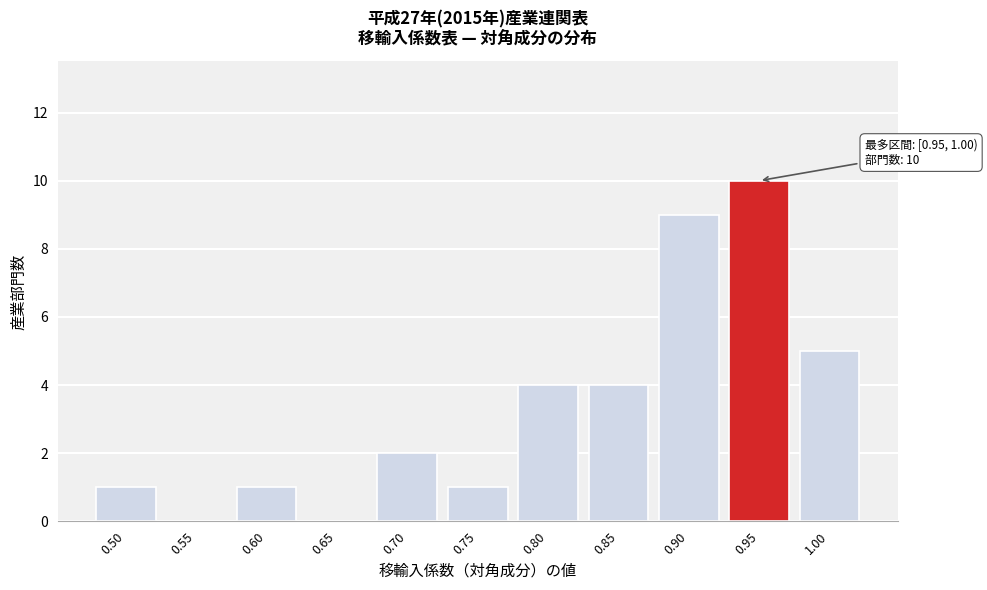

Reading left to right, extract all data points from this chart.

0.50=1	0.55=0	0.60=1	0.65=0	0.70=2	0.75=1	0.80=4	0.85=4	0.90=9	0.95=10	1.00=5